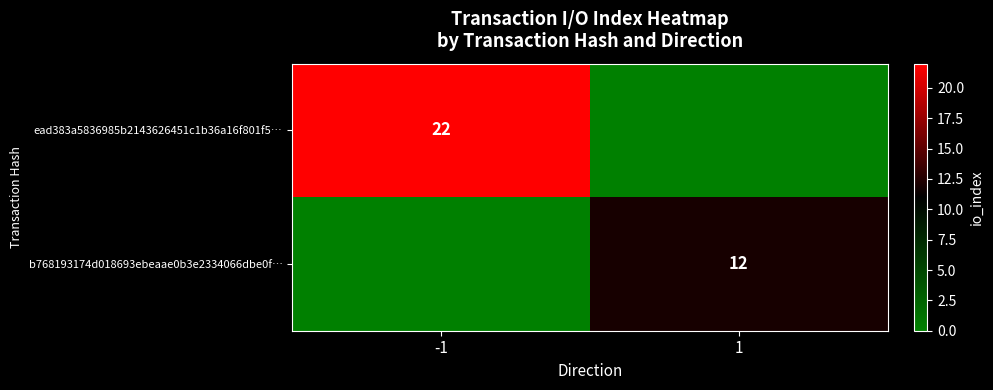

Which label corresponds to the largest value in the chart?

-1